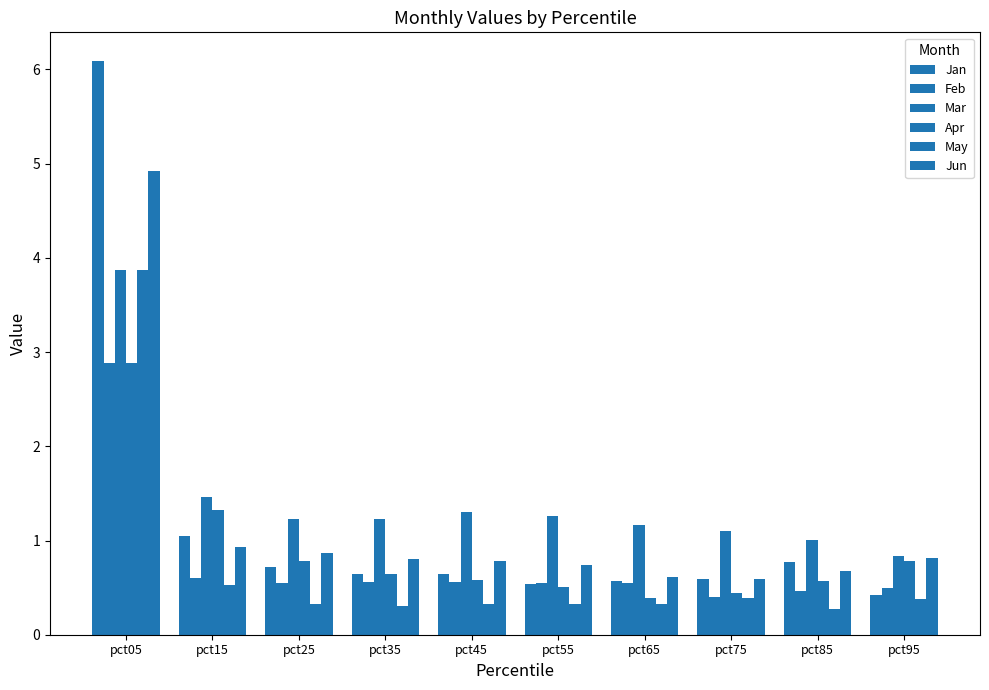

How many data points does each series have?

10